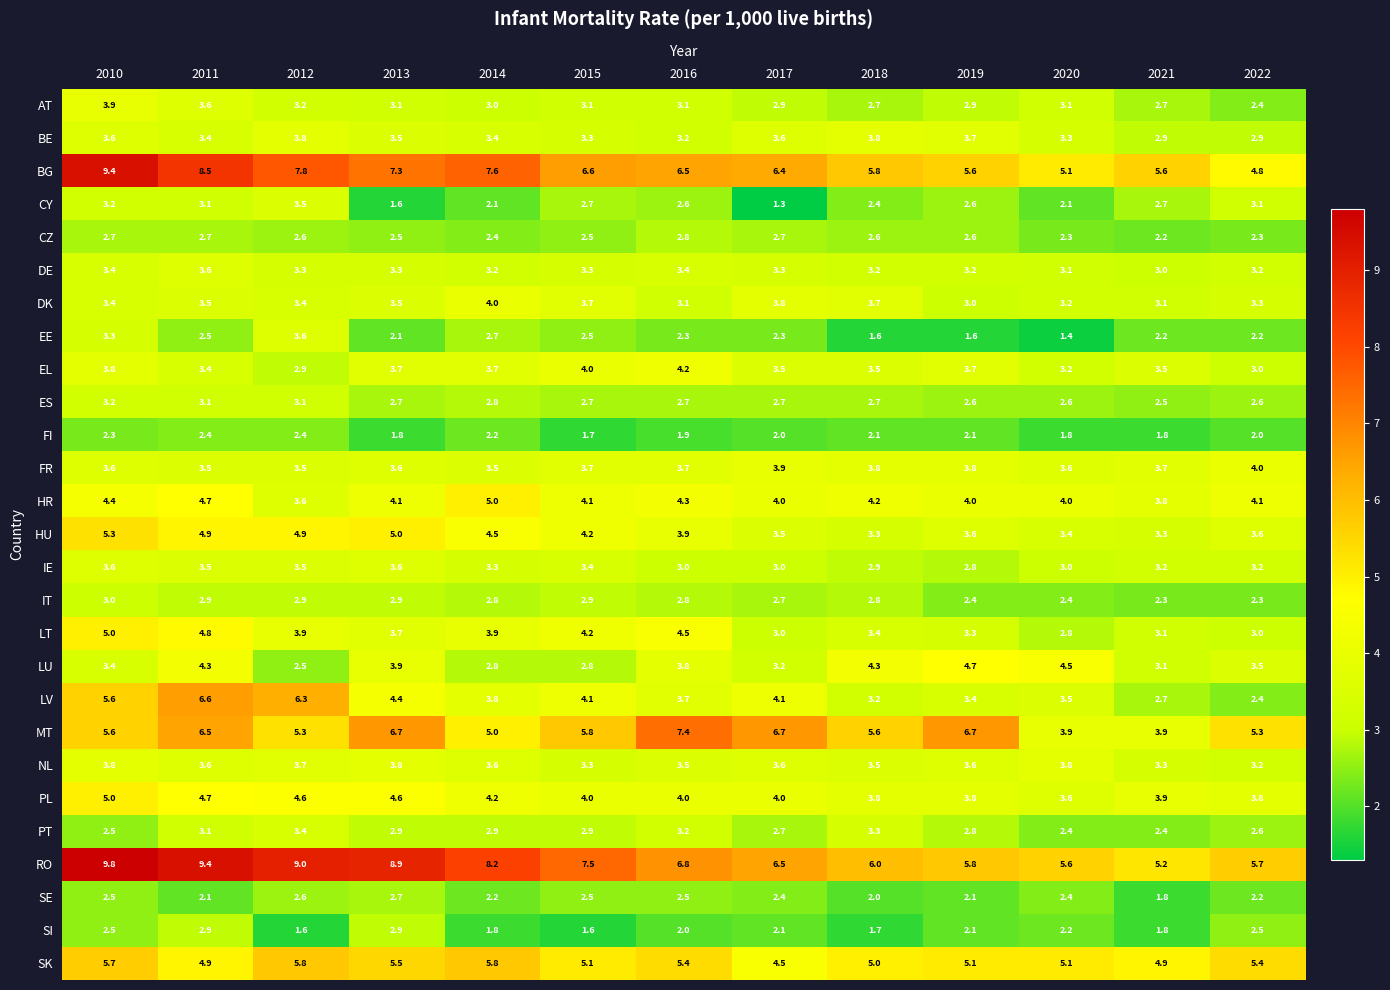

What is the maximum value for CZ?

2.8